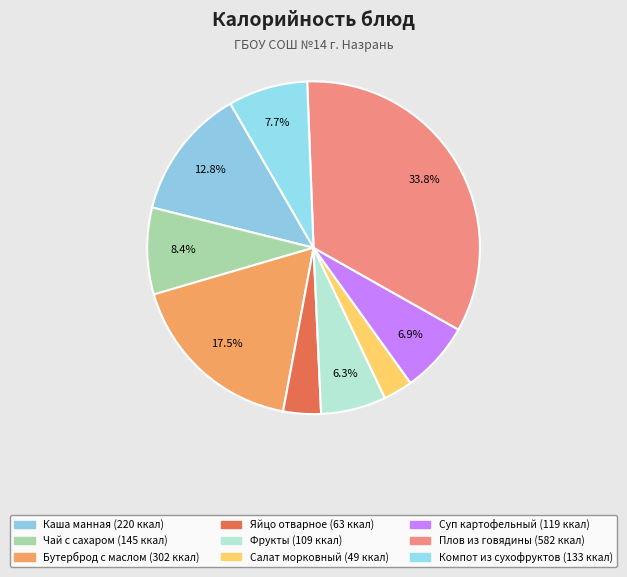

Is there a majority slice in this chart?

No